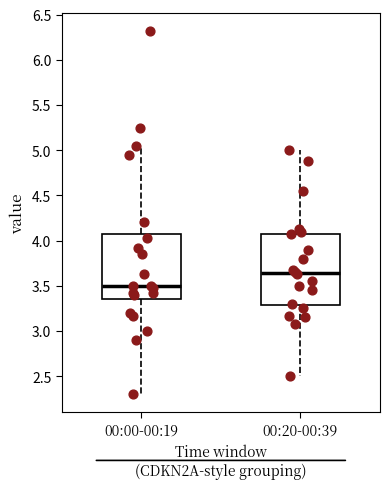

Reading left to right, transcribe this box plot: for each box, give where its median line is, the range the box spans, and where its two whiskers end, as read against the y-axis. The values are not printed on the chart, so give them approximately, as read against the axis.

00:00-00:19: median 3.50, box 3.35 to 4.05, whiskers 2.30 to 5.05
00:20-00:39: median 3.65, box 3.30 to 4.10, whiskers 2.50 to 5.00